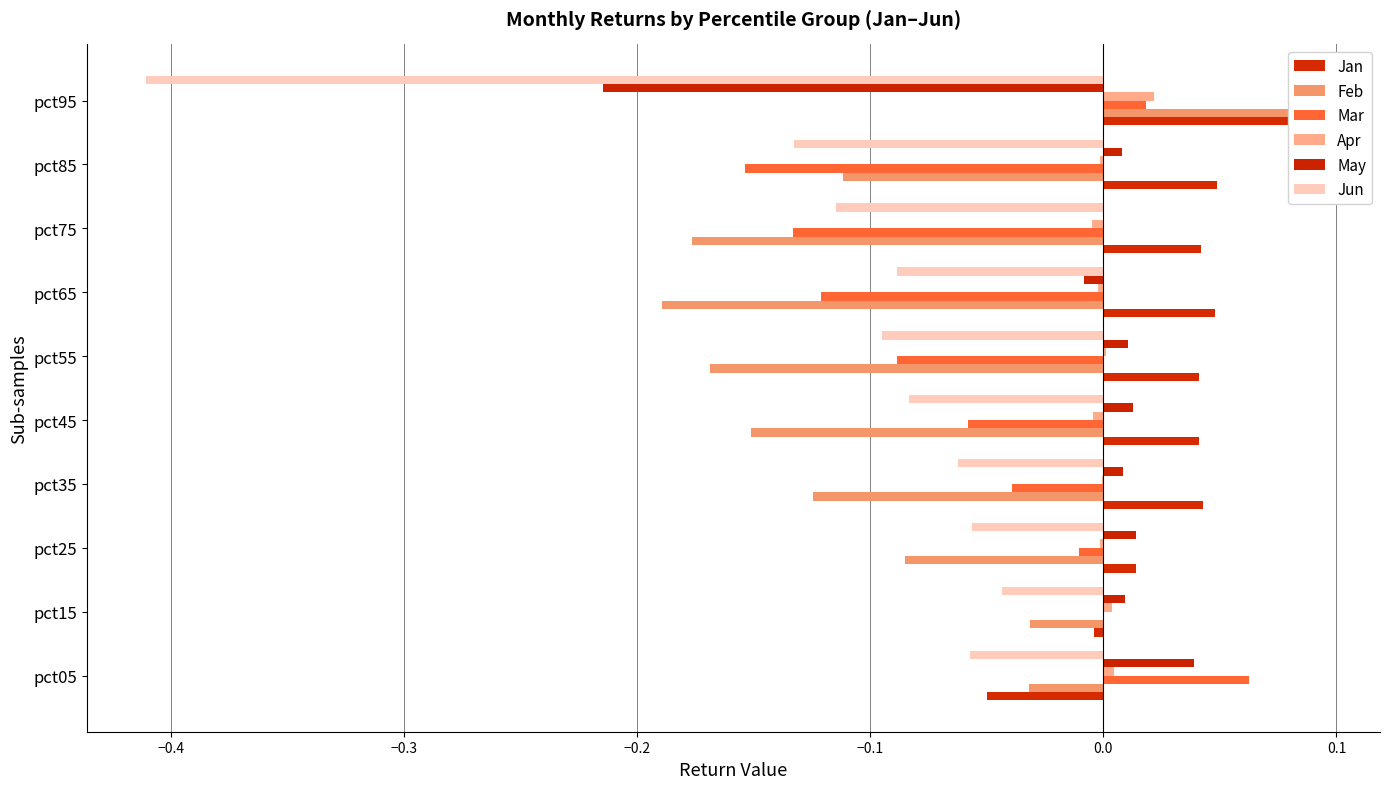

Which series has the largest range (max minus min)?

Jun